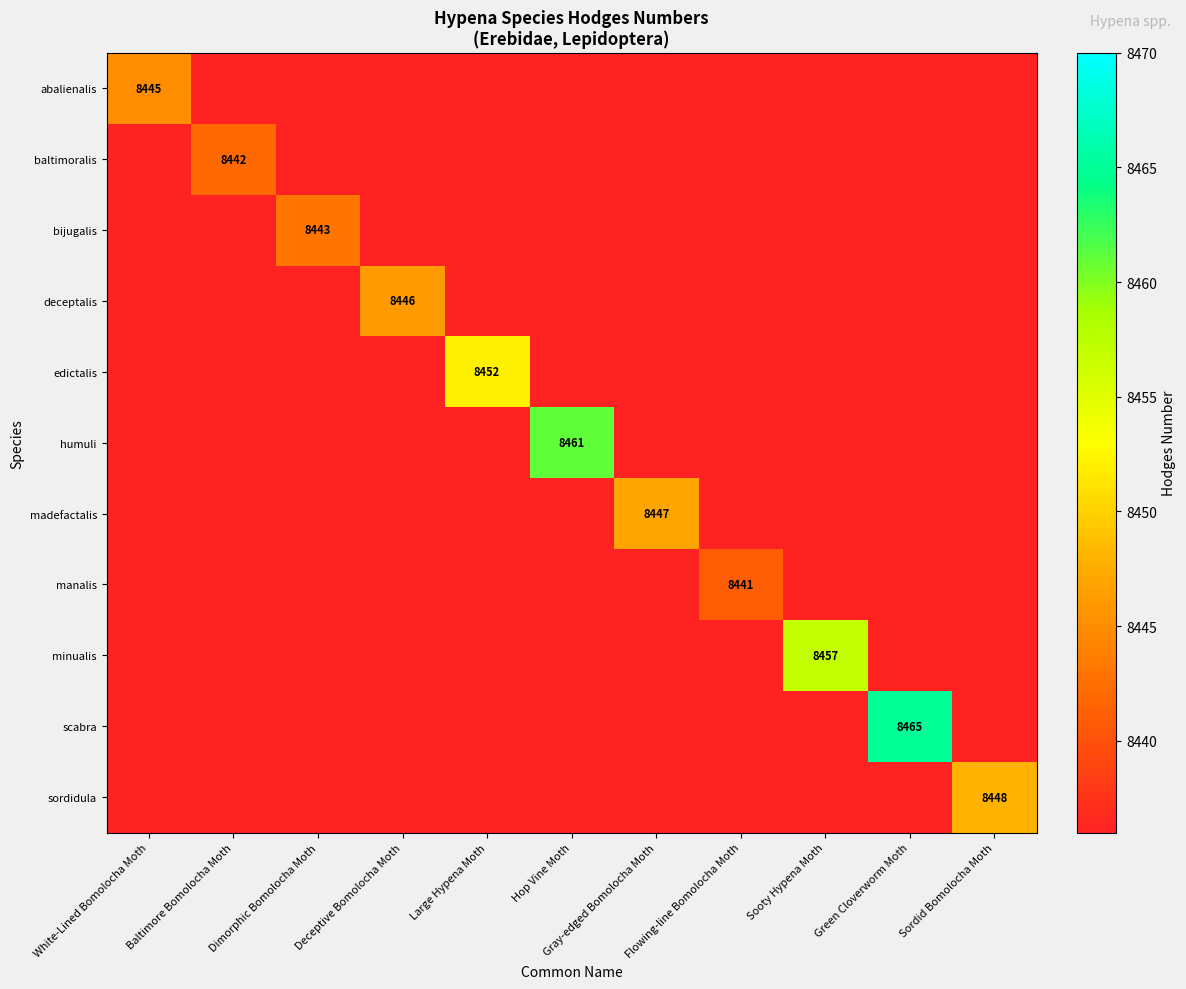

True or false: madefactalis has a value of 8436 at White-Lined Bomolocha Moth.

True